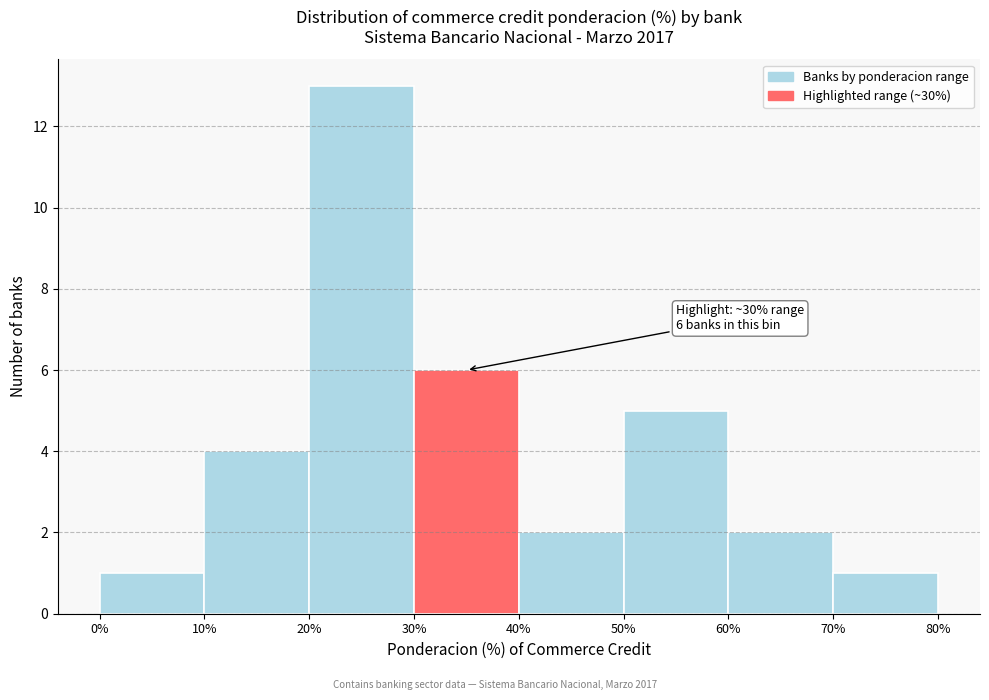

Over which range of the x-axis is the bar tallest?

20% to 30%